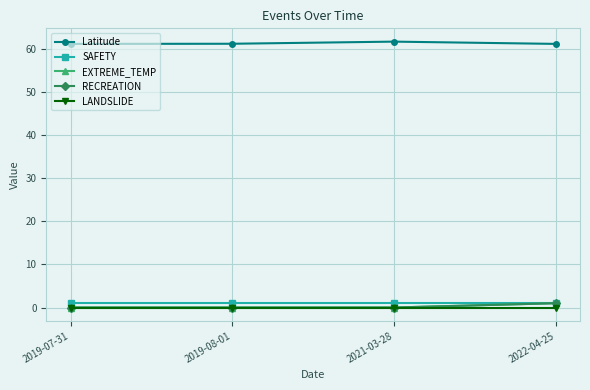

True or false: LANDSLIDE and EXTREME_TEMP cross at least once.

False